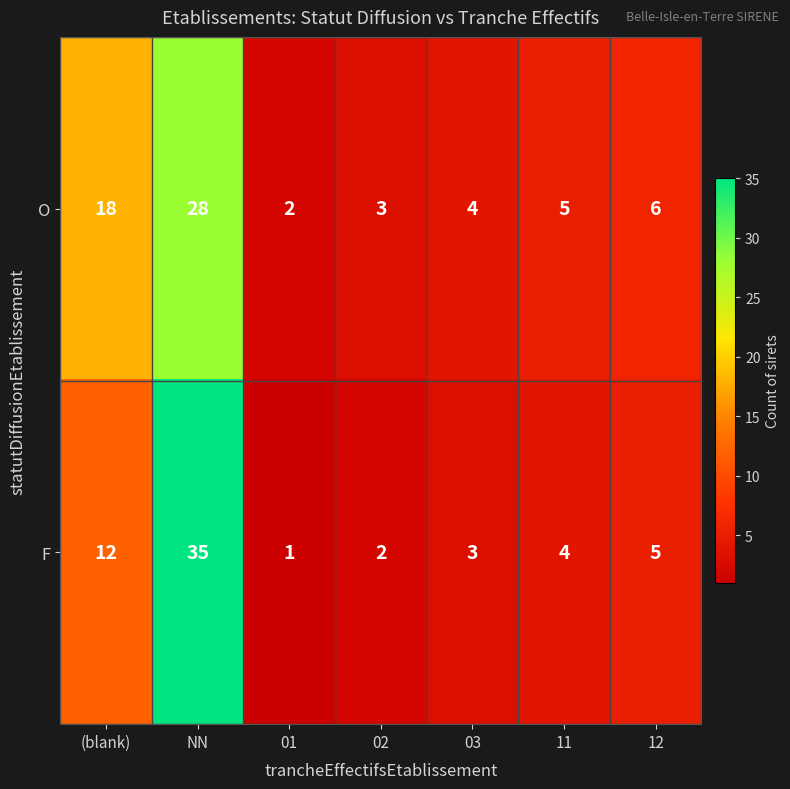

What is the spread (max minus min) of values at 11?

1